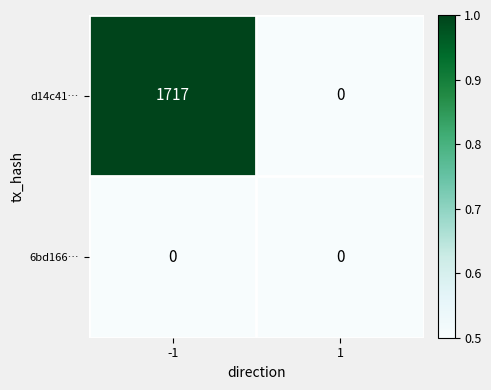

Reading left to right, transcribe all the data shown in this chart.

d14c41…: 1717	0
6bd166…: 0	0